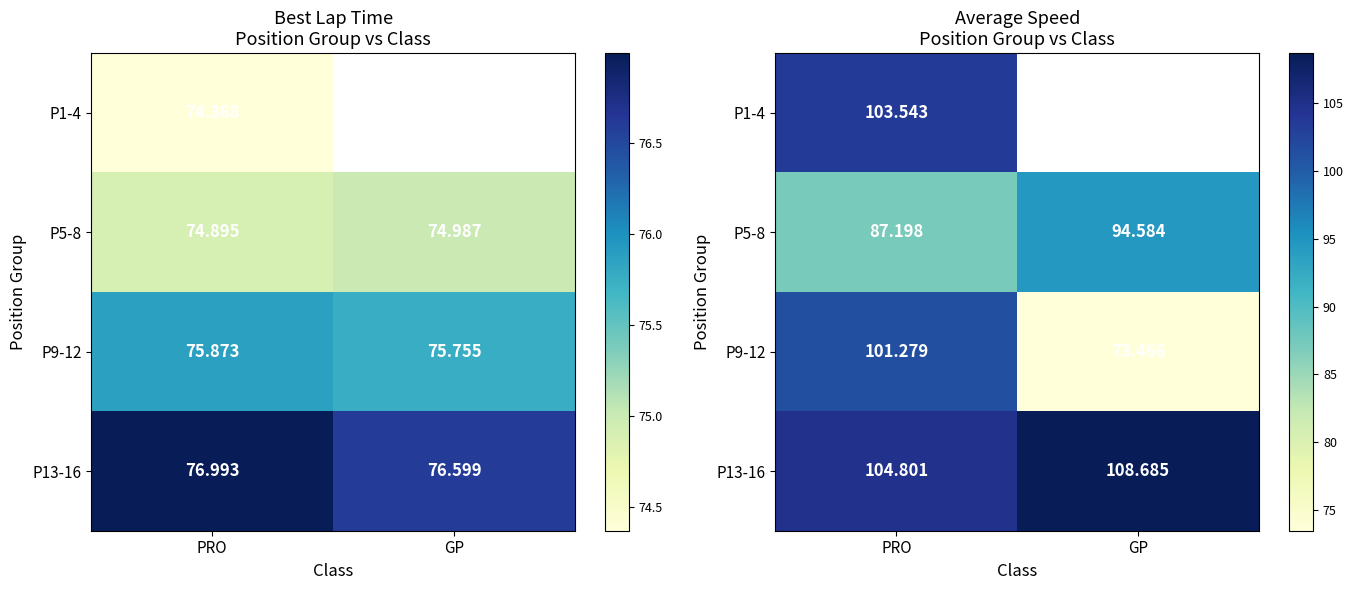

How many series are shown in this chart?

4